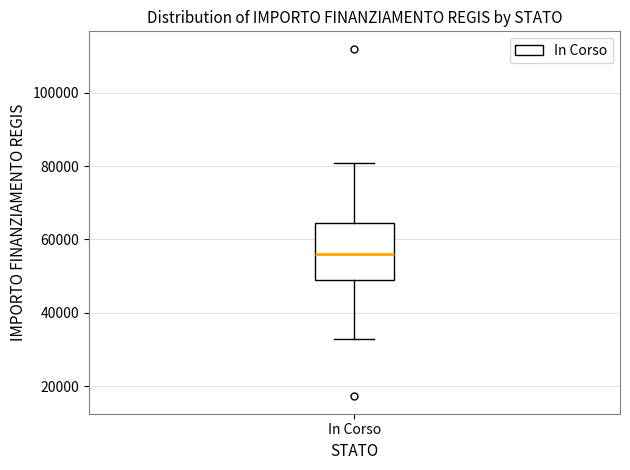

Where does the upper whisker of the box for In Corso end on the y-axis? The values are not printed on the chart, so give them approximately, as read against the axis.

80000